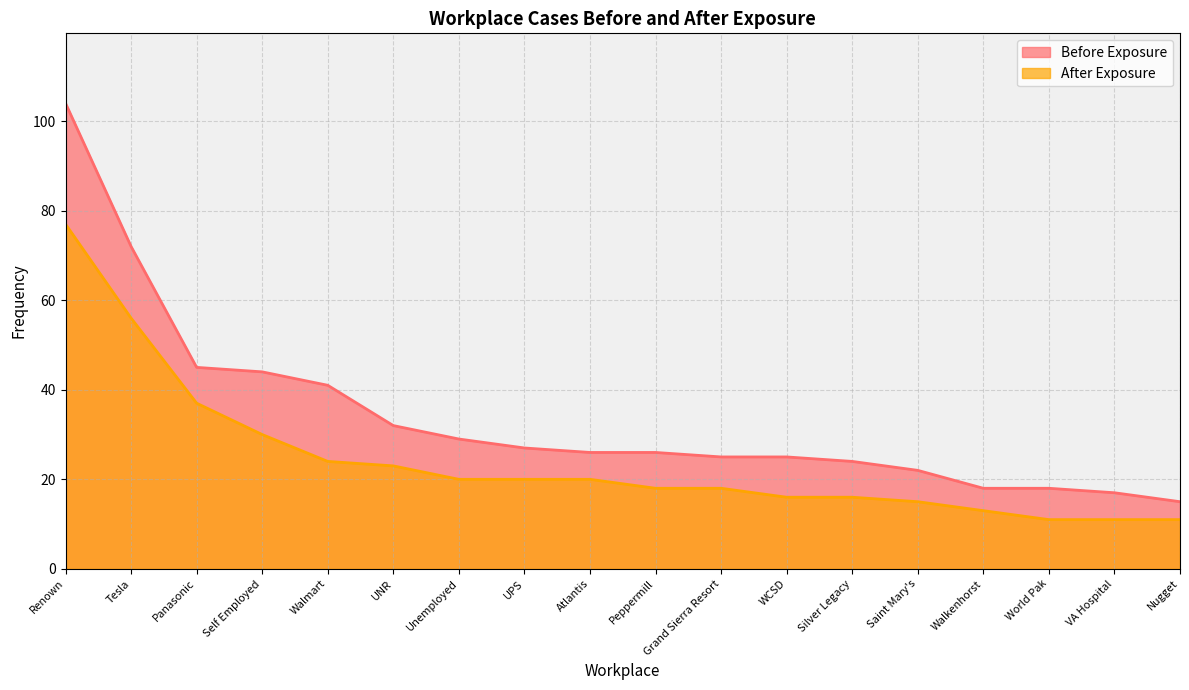

At which label does After Exposure first exceed 20?

Renown